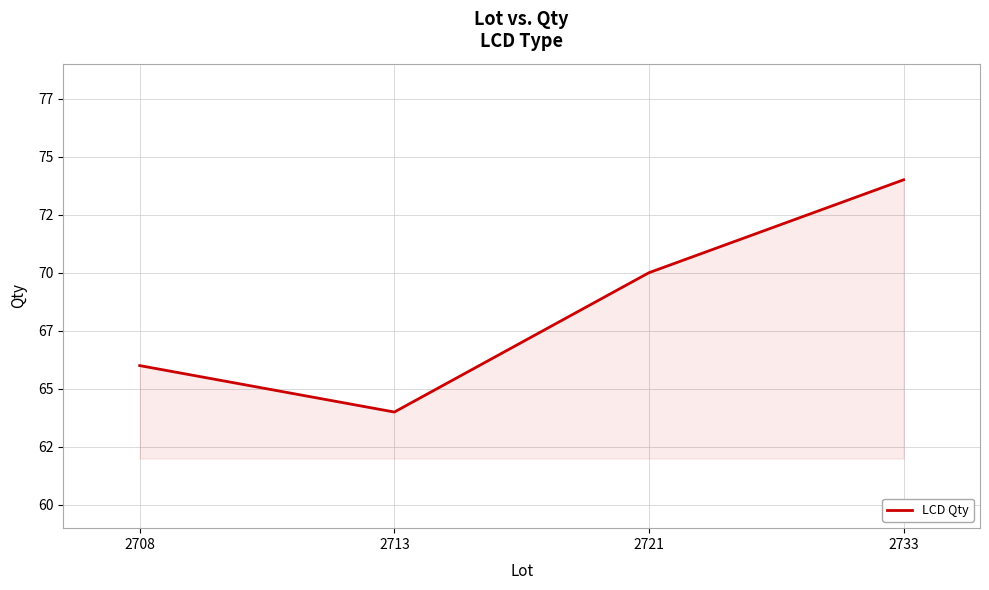

Is this an area chart (filled region under the line)?

Yes